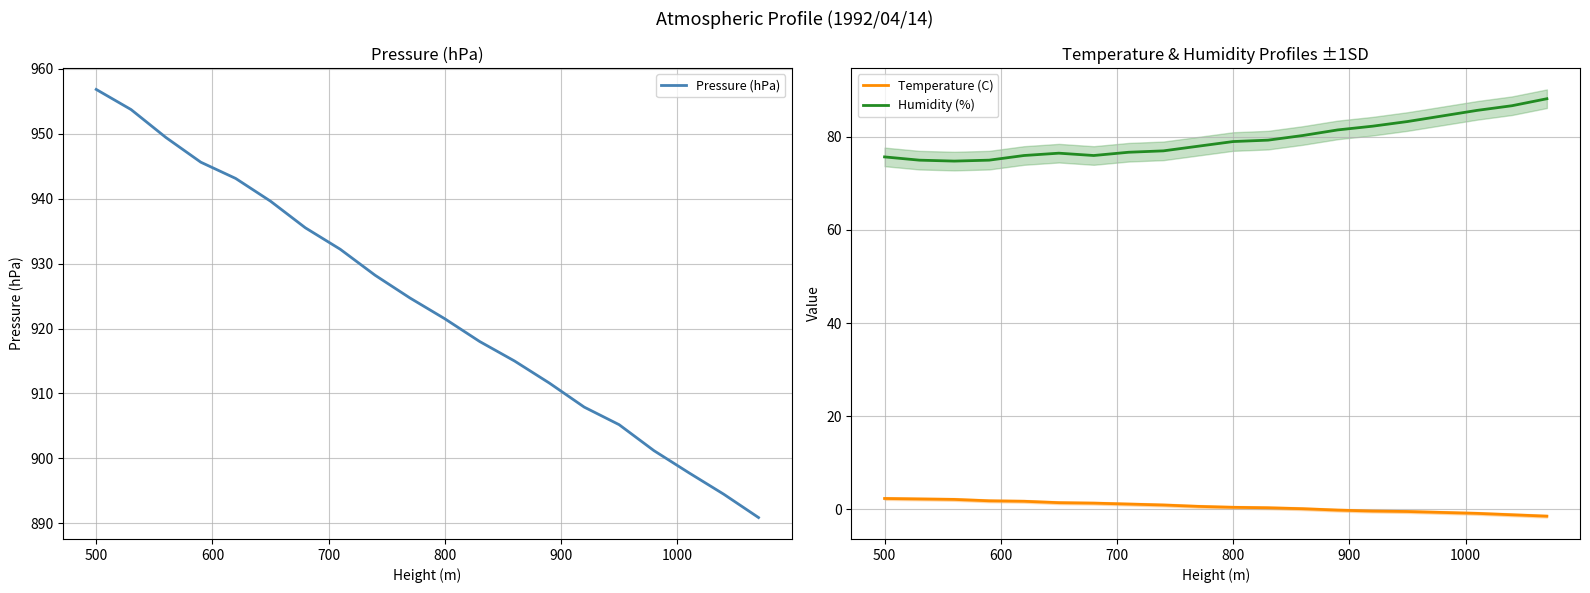

True or false: Temperature (C) and Humidity (%) cross at least once.

False